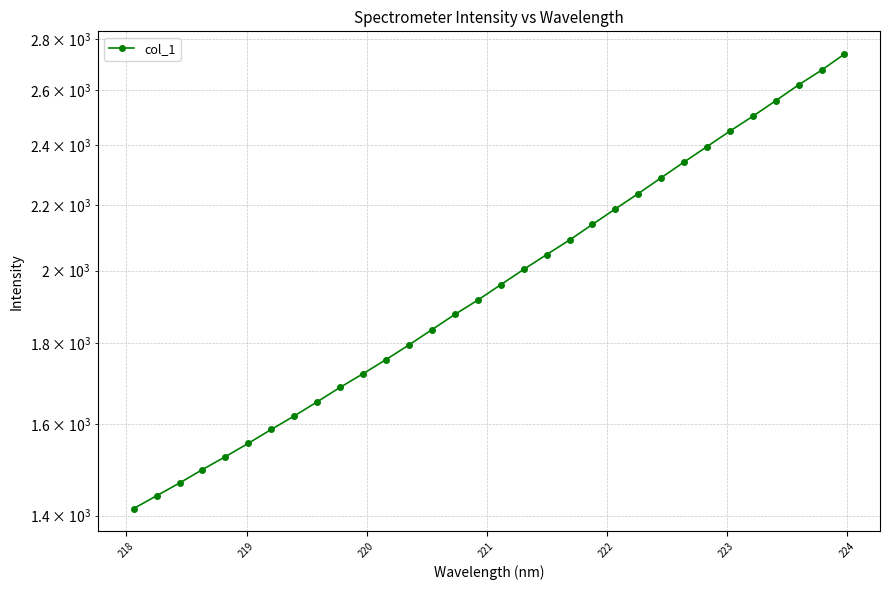

What is the value of the 10th point from the left?

1687.7